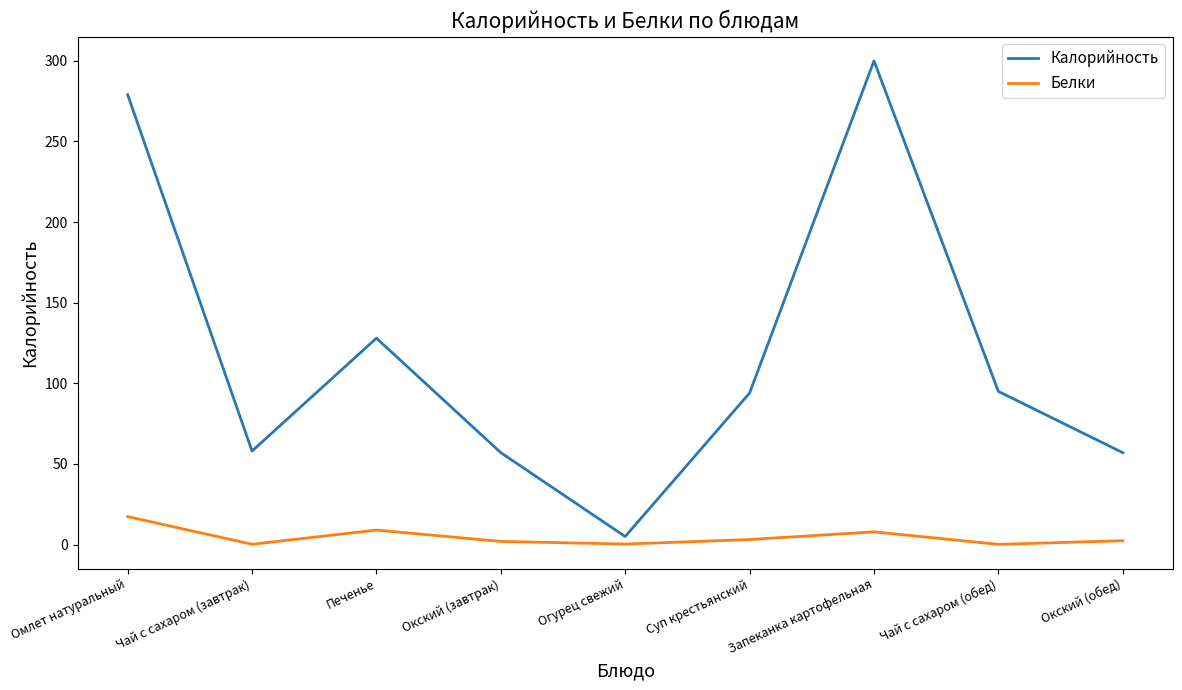

Rank the series by their average value, from highest to lowest.

Калорийность, Белки